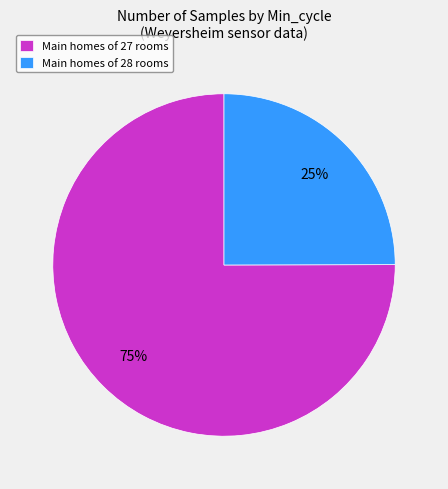

What percentage is the Main homes of 28 rooms slice, to the nearest percent?

25%